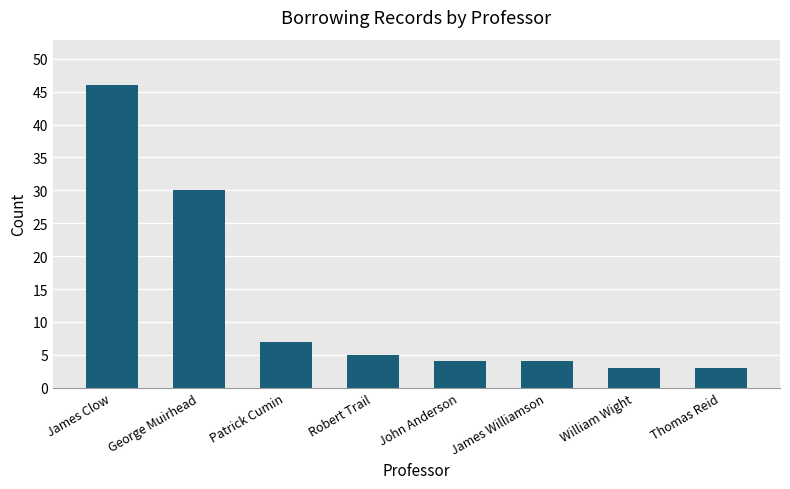

Which label corresponds to the largest value in the chart?

James Clow